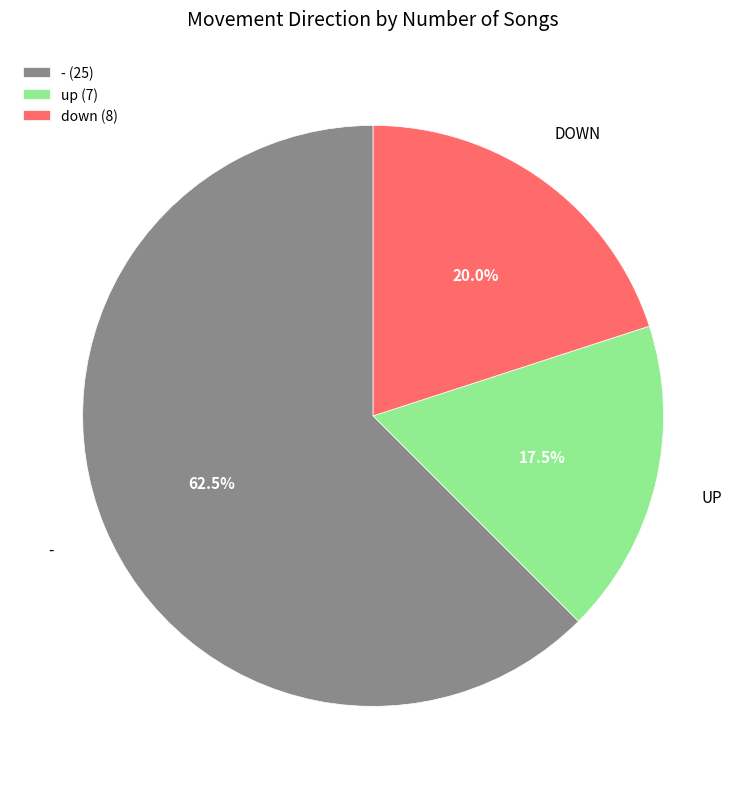

What is the largest slice in the pie chart?

-